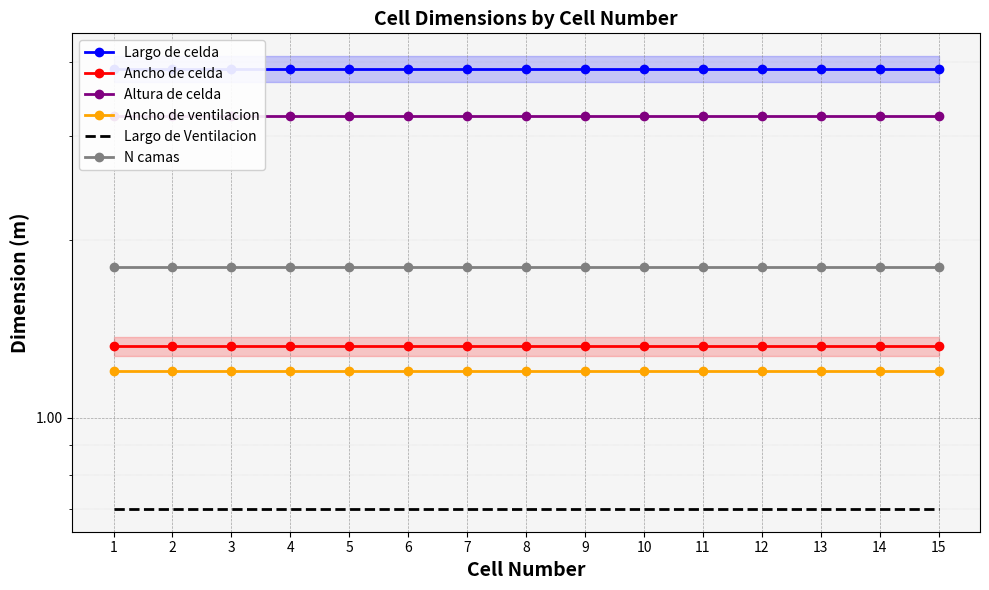

How many lines are shown in the chart?

6